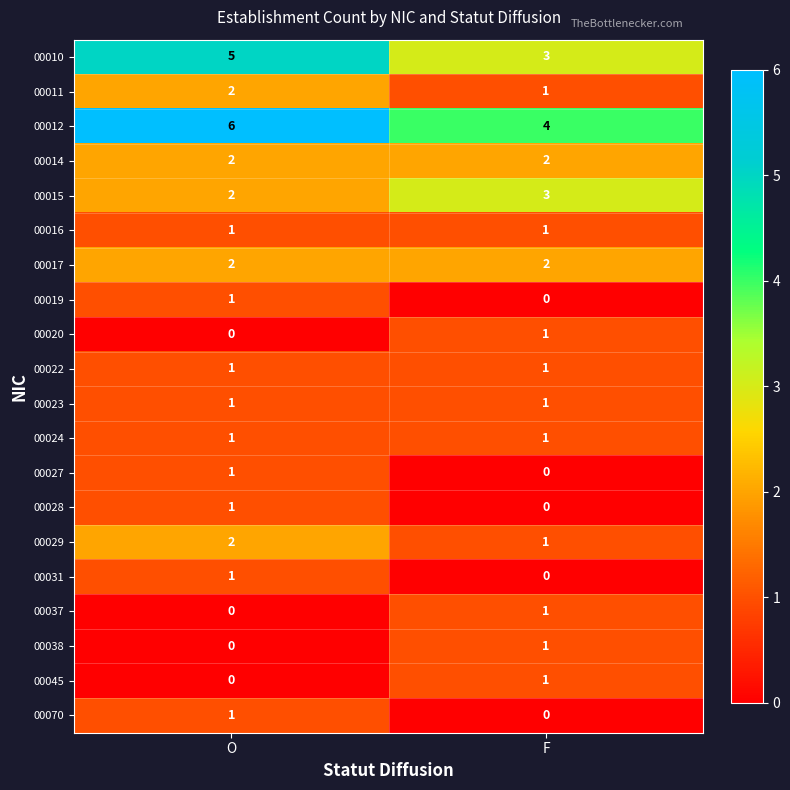

Which label corresponds to the largest value in the chart?

O